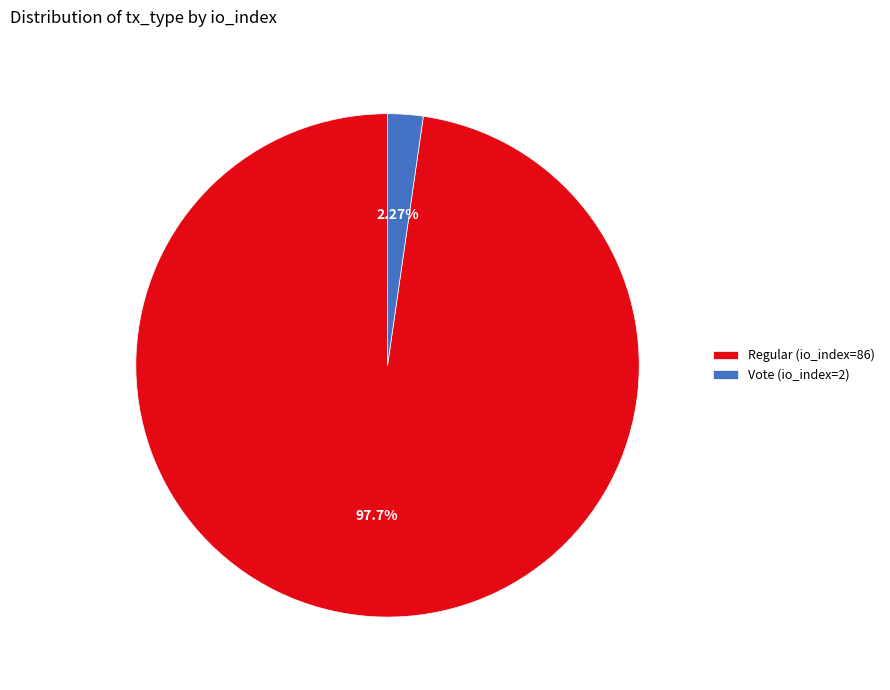

To the nearest percent, what is the average slice percentage?

50%